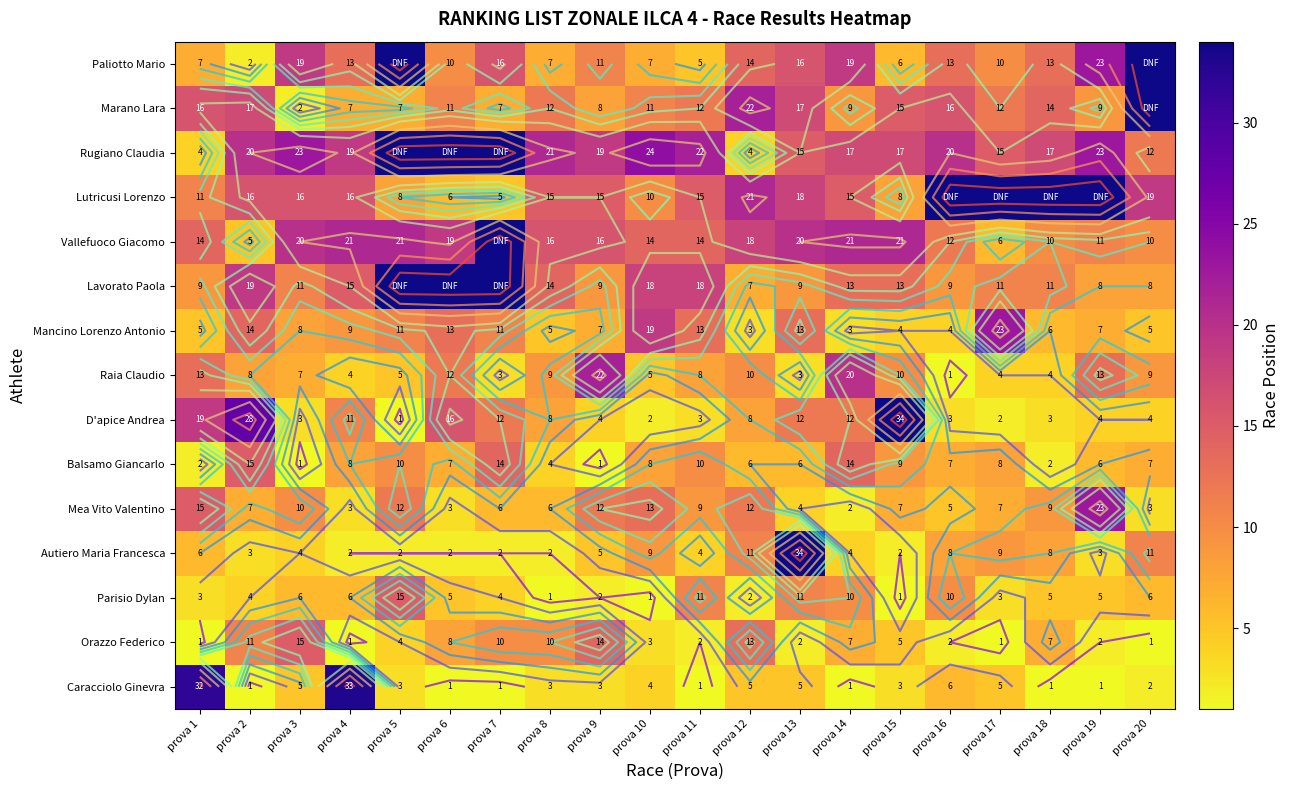

Which category has the lowest value across all series?

prova 2